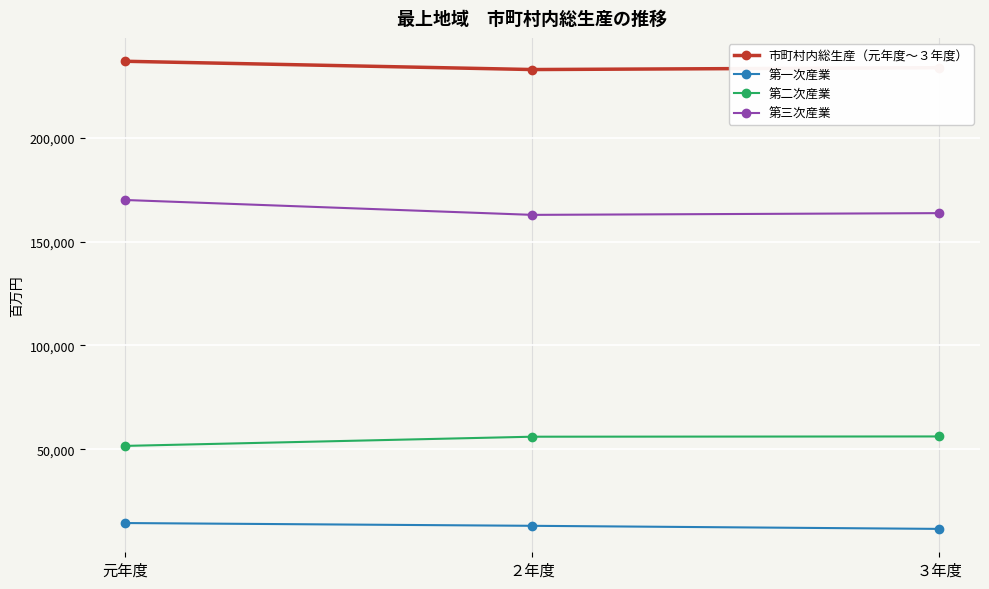

What is the value of the 市町村内総生産（元年度〜３年度） point at the 2nd from the left?

232810